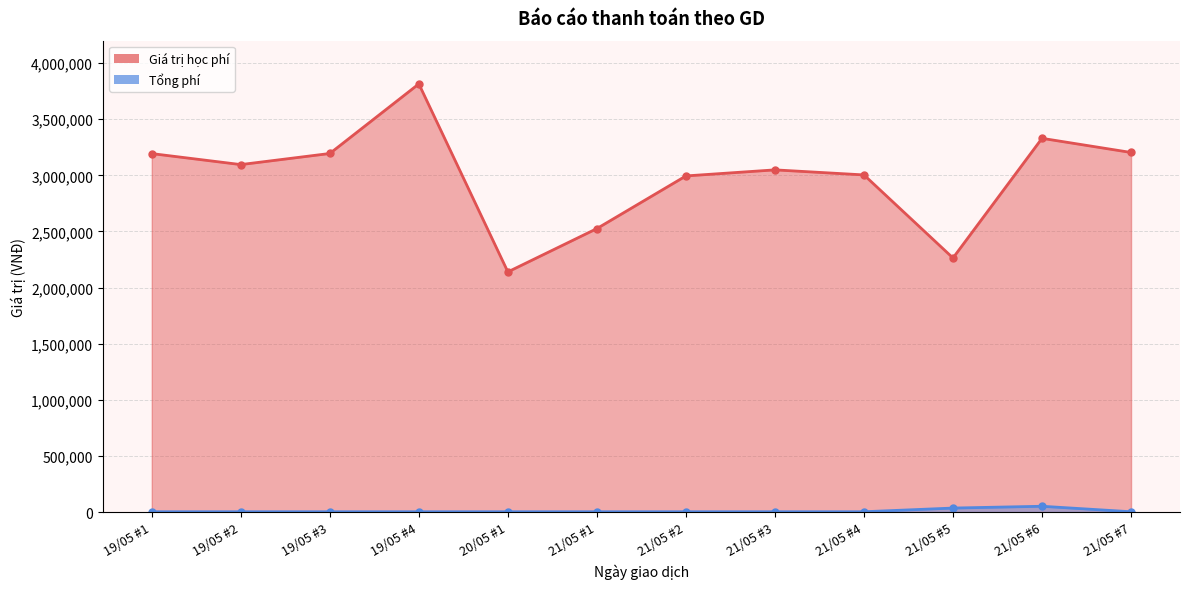

In Giá trị học phí, how many points are lower than both neighbors (excluding endpoints)?

3